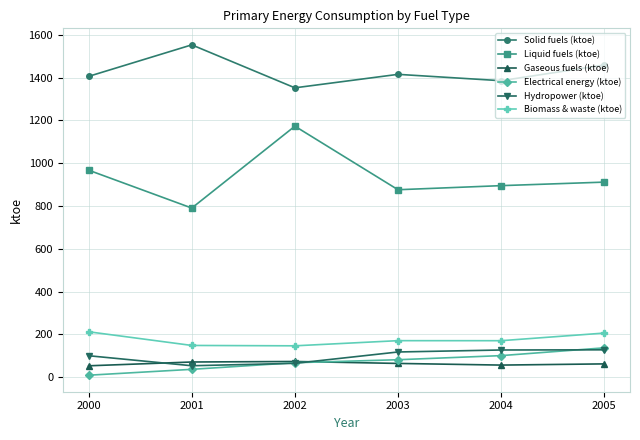

Where is the first local minimum for Solid fuels (ktoe)?

2002